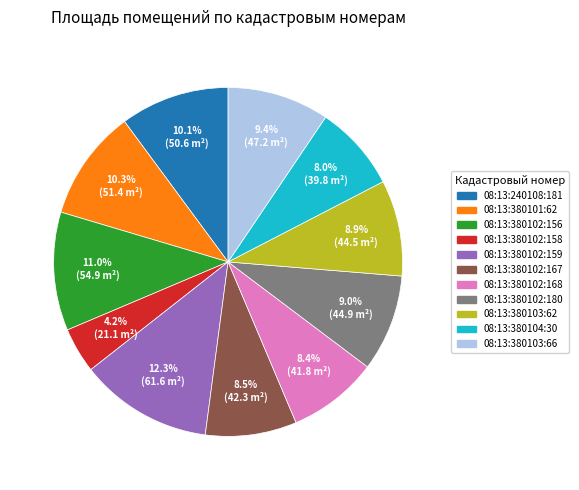

Does 08:13:380102:180 account for over 50% of the chart?

No